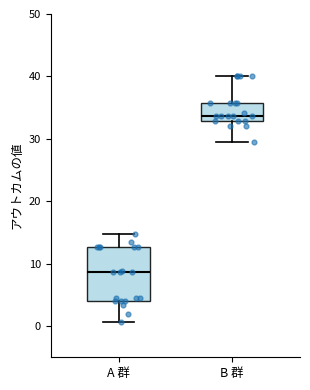

Which box is the tallest, from its lower edge to its upper edge?

A 群